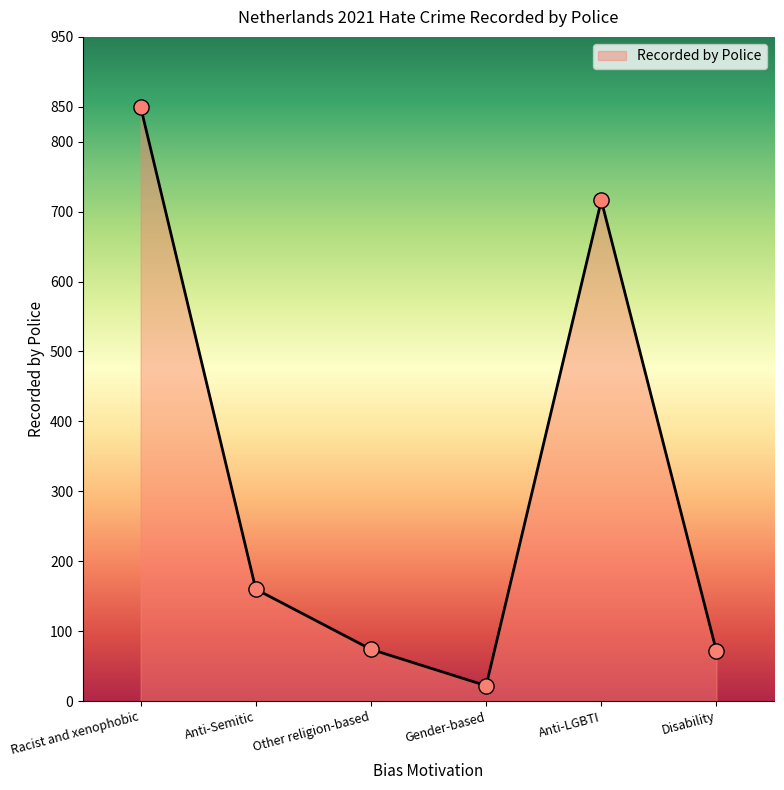

Between Disability and Racist and xenophobic, which is larger?

Racist and xenophobic